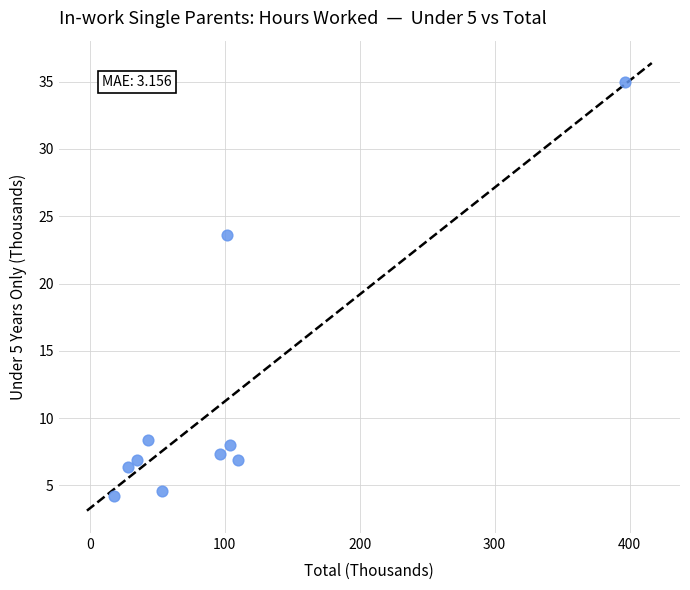

What Y value in the scatter plot is closest to 19?

23.6